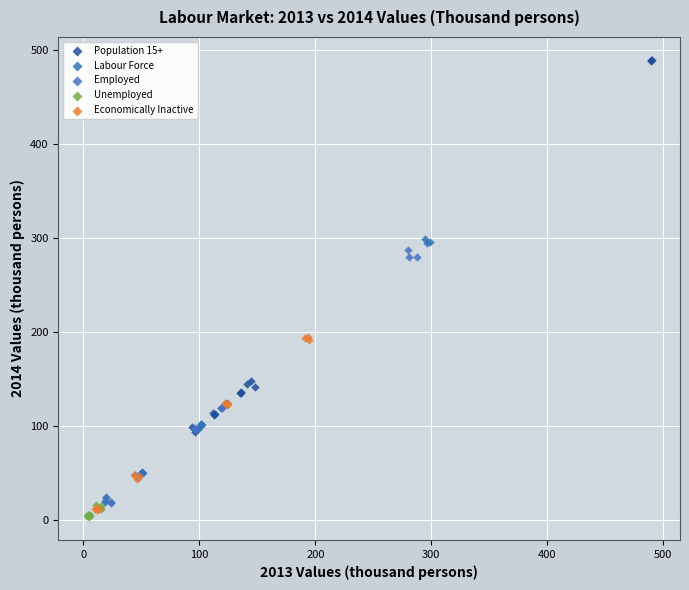

Which series has the widest spread of Y values?

Population 15+